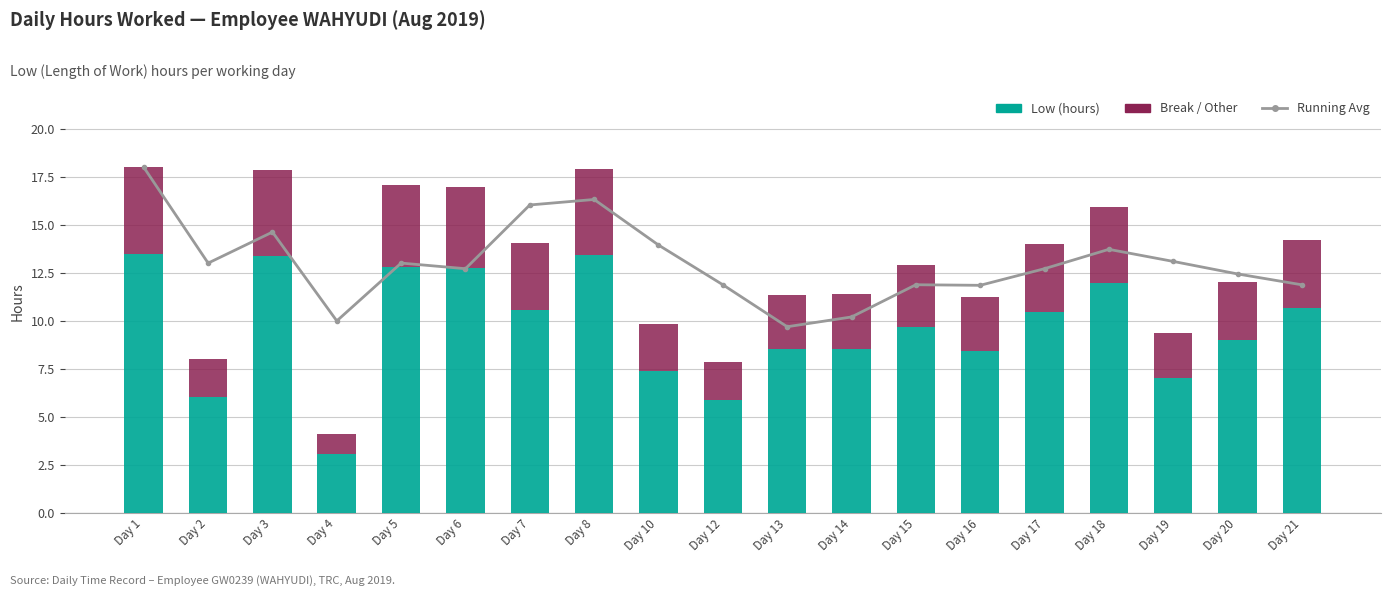

Reading left to right, extract all data points from this chart.

Running Avg: 18.0	13.0	14.6	10.0	13.0	12.7	16.1	16.3	14.0	11.9	9.7	10.2	11.9	11.9	12.7	13.7	13.1	12.5	11.9
Low (hours): 13.5	6.0	13.4	3.1	12.8	12.8	10.6	13.5	7.4	5.9	8.5	8.6	9.7	8.5	10.5	12.0	7.0	9.0	10.7
Break / Other: 4.5	2.0	4.5	1.0	4.3	4.2	3.5	4.5	2.5	2.0	2.8	2.9	3.2	2.8	3.5	4.0	2.3	3.0	3.6